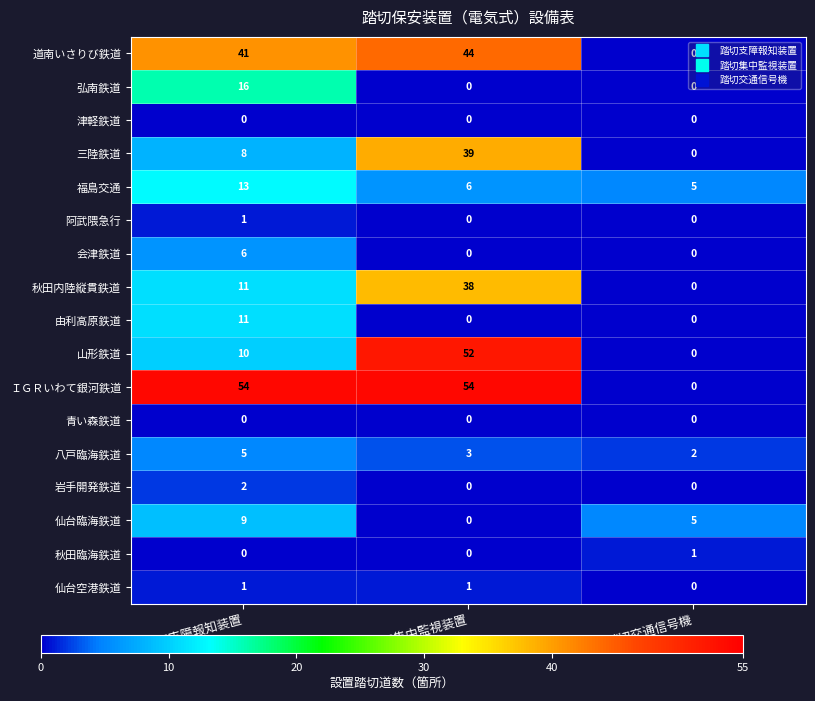

What is the maximum value shown in the chart?

54